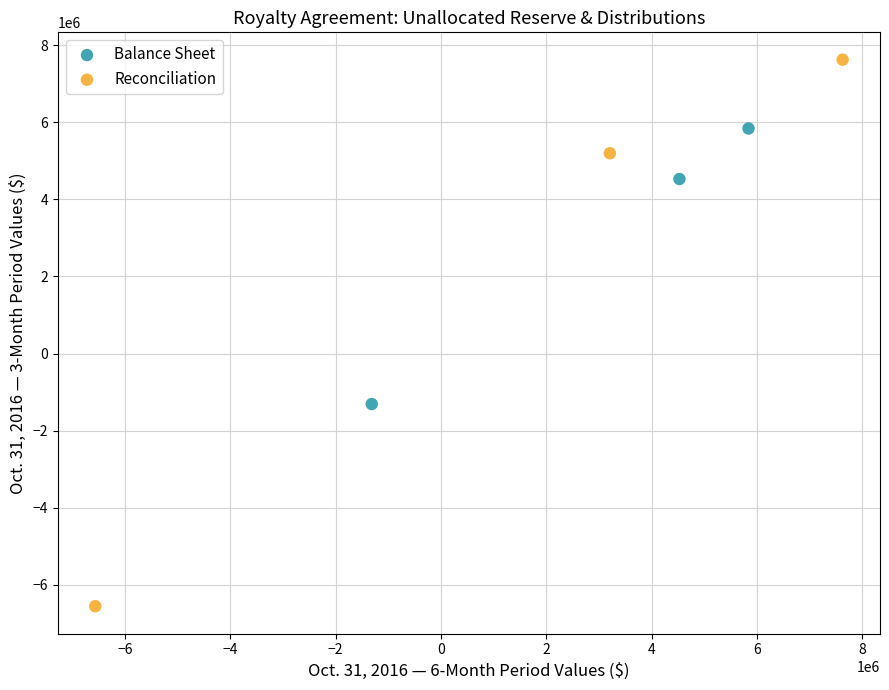

Which series contains the lowest Y value?

Reconciliation